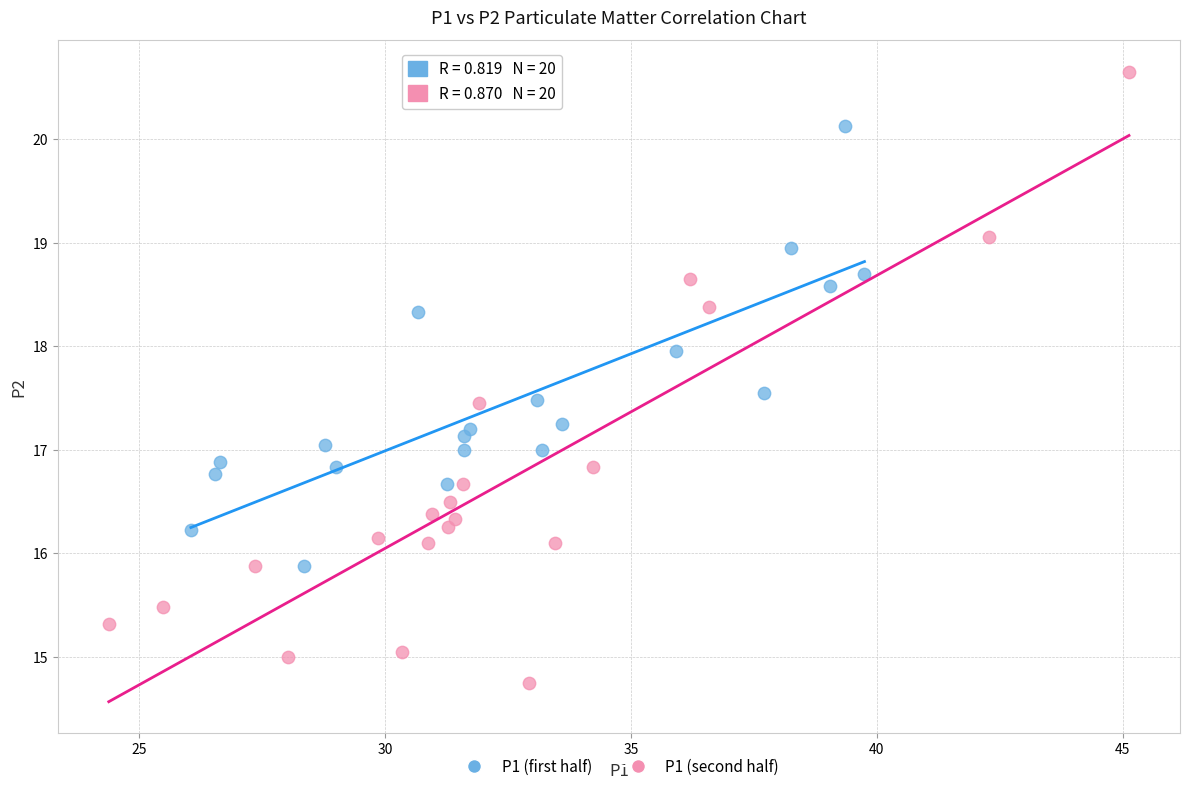

Which series has the largest Y range (max minus min)?

P1 (second half)